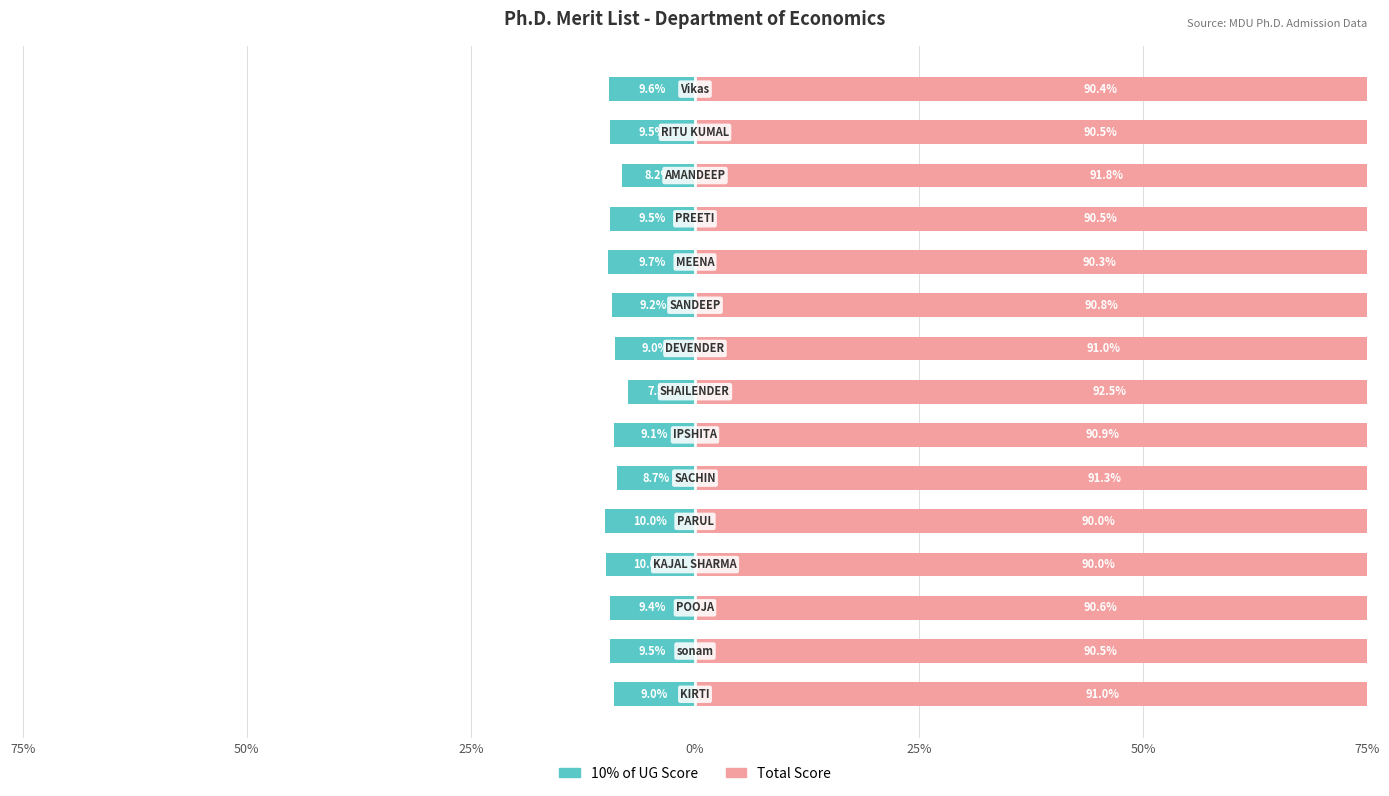

The Total Score series shows 90.9 at 75%. True or false?

True